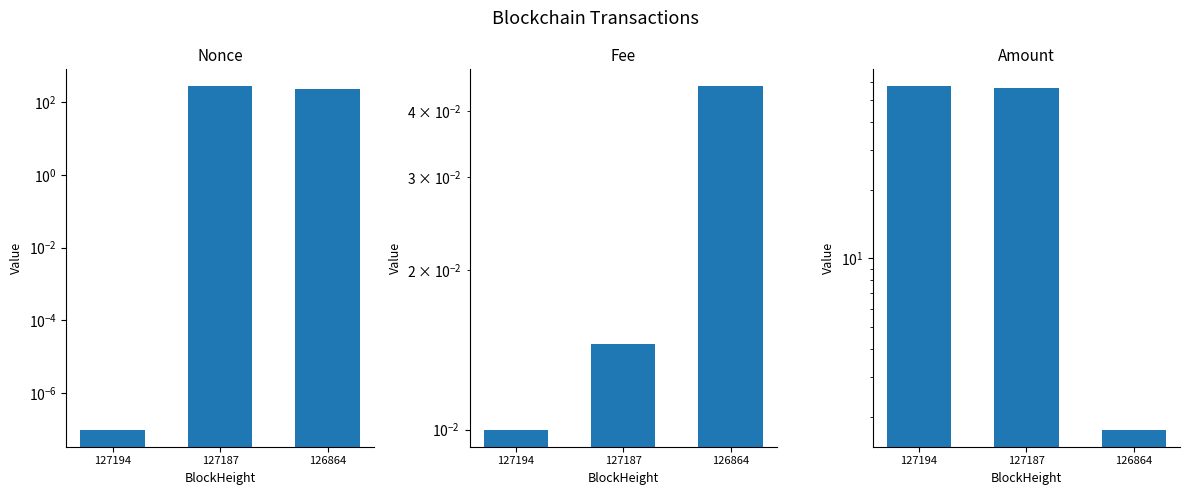

Which series has the largest range (max minus min)?

Nonce